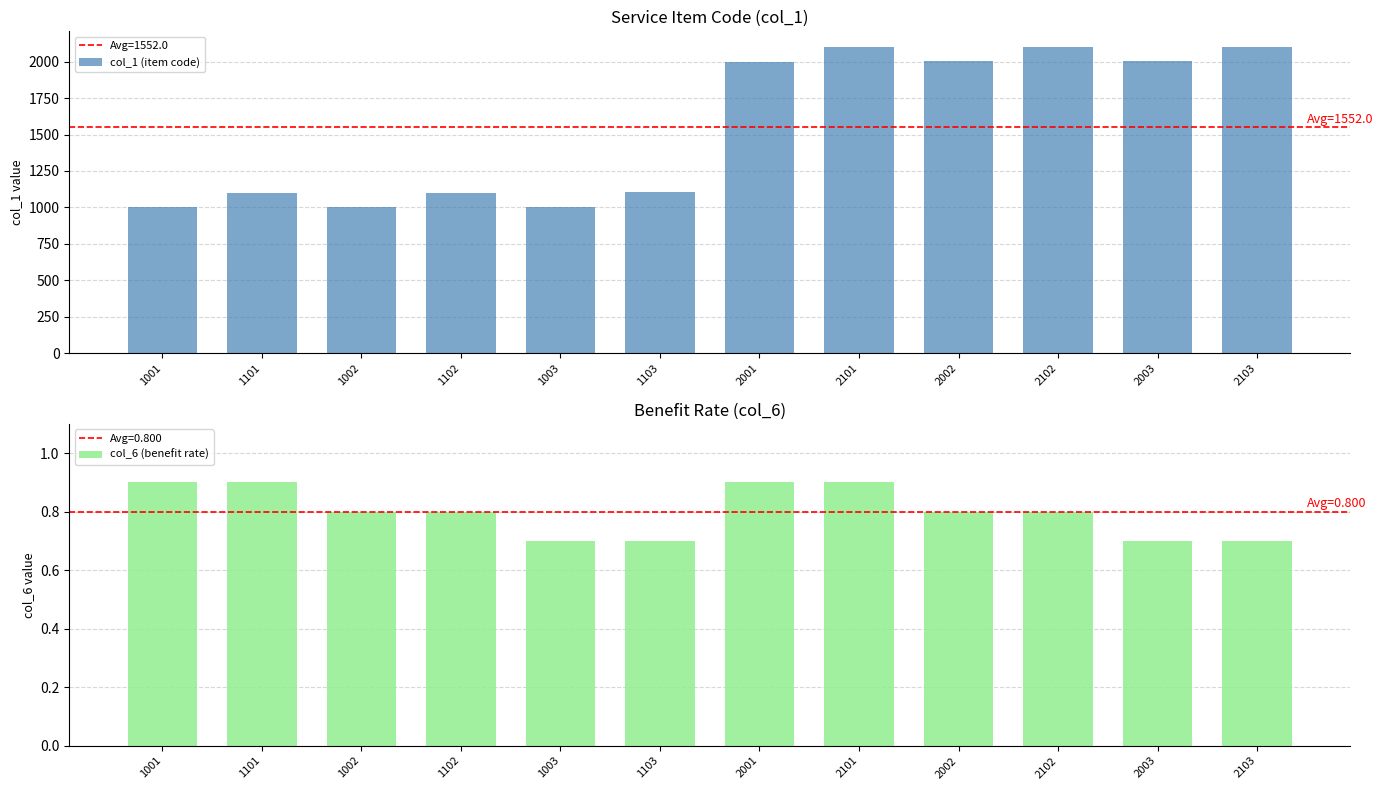

Which series has the largest total across all categories?

col_1 (item code)